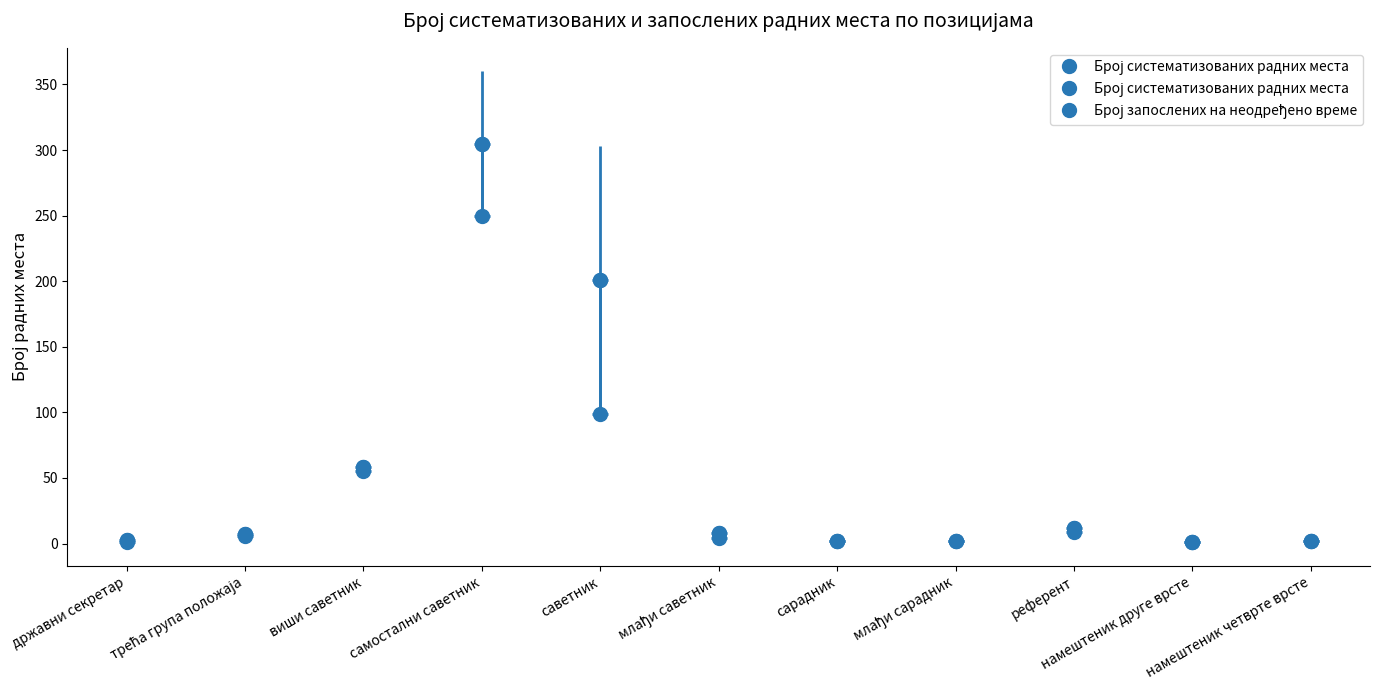

How many values in the Број систематизованих радних места series are below 7?

5